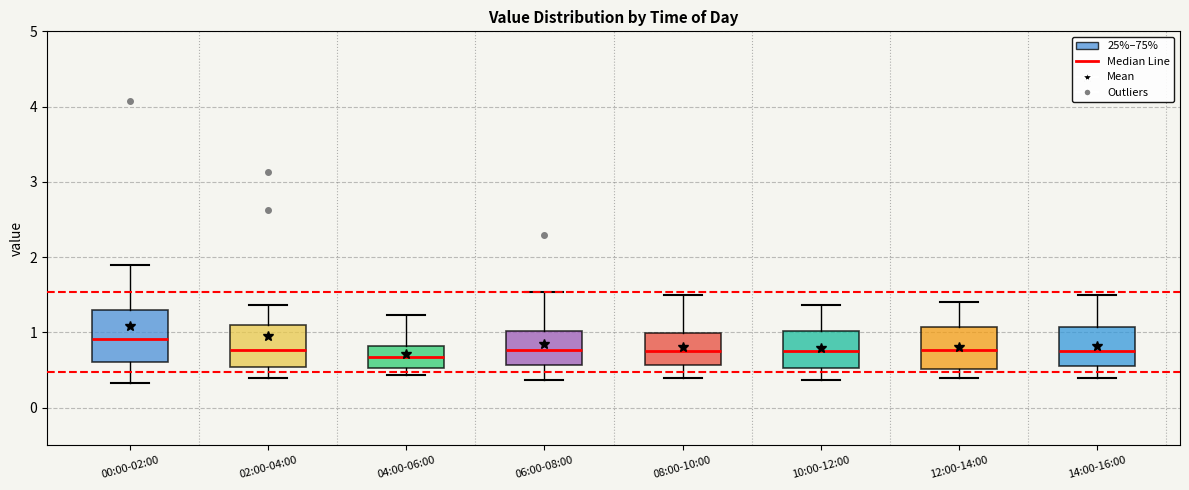

Comparing the boxes themselves (not the whiskers), which one is the tallest?

00:00-02:00